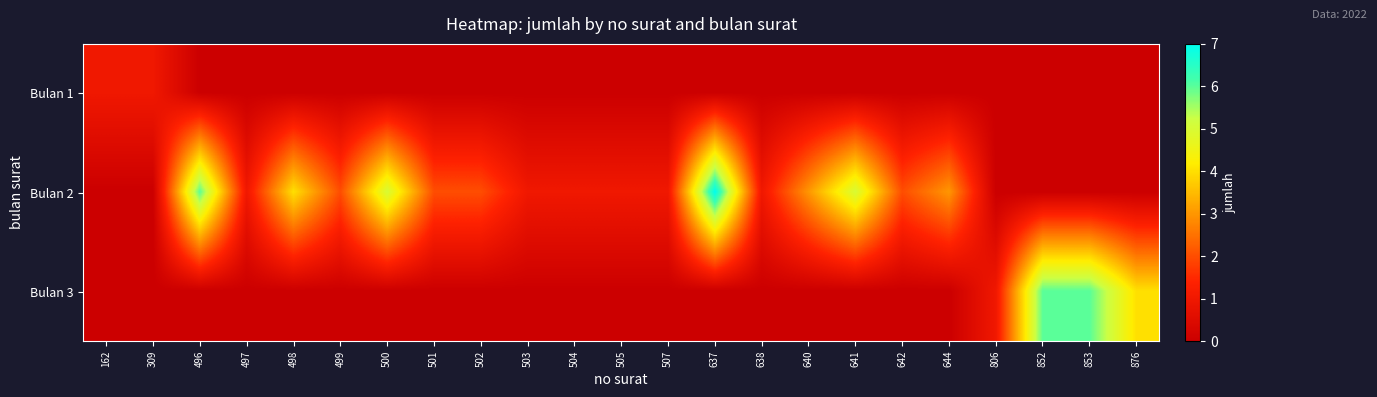

Reading left to right, extract all data points from this chart.

Bulan 1: 162=1	309=1	496=0	497=0	498=0	499=0	500=0	501=0	502=0	503=0	504=0	505=0	507=0	637=0	638=0	640=0	641=0	642=0	644=0	806=0	852=0	853=0	876=0
Bulan 2: 162=0	309=0	496=6	497=1	498=4	499=2	500=5	501=2	502=2	503=1	504=1	505=1	507=1	637=7	638=1	640=3	641=5	642=2	644=3	806=0	852=0	853=0	876=0
Bulan 3: 162=0	309=0	496=0	497=0	498=0	499=0	500=0	501=0	502=0	503=0	504=0	505=0	507=0	637=0	638=0	640=0	641=0	642=0	644=0	806=1	852=6	853=6	876=4